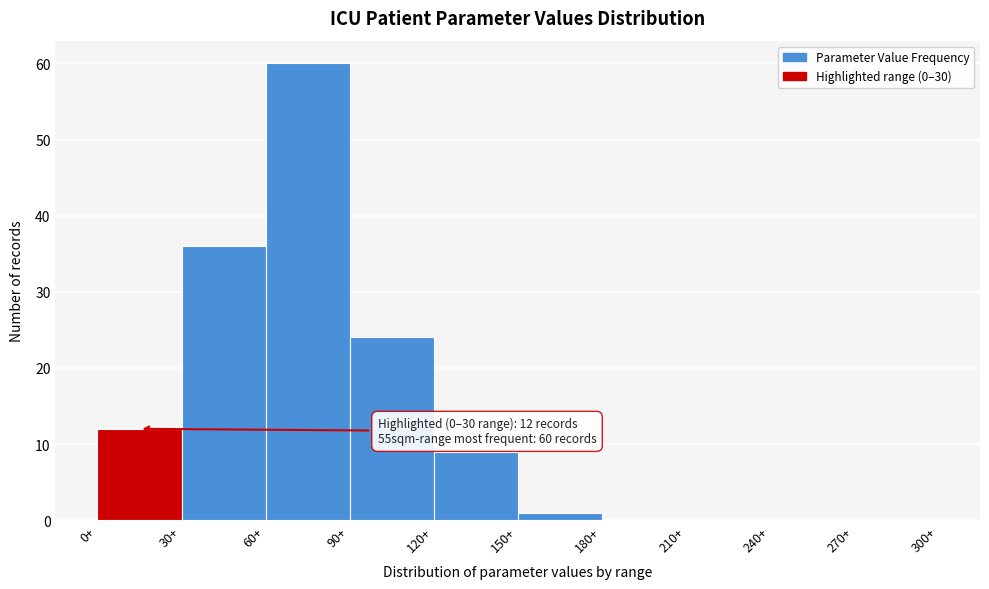

Over which range of the x-axis is the bar tallest?

60 to 90